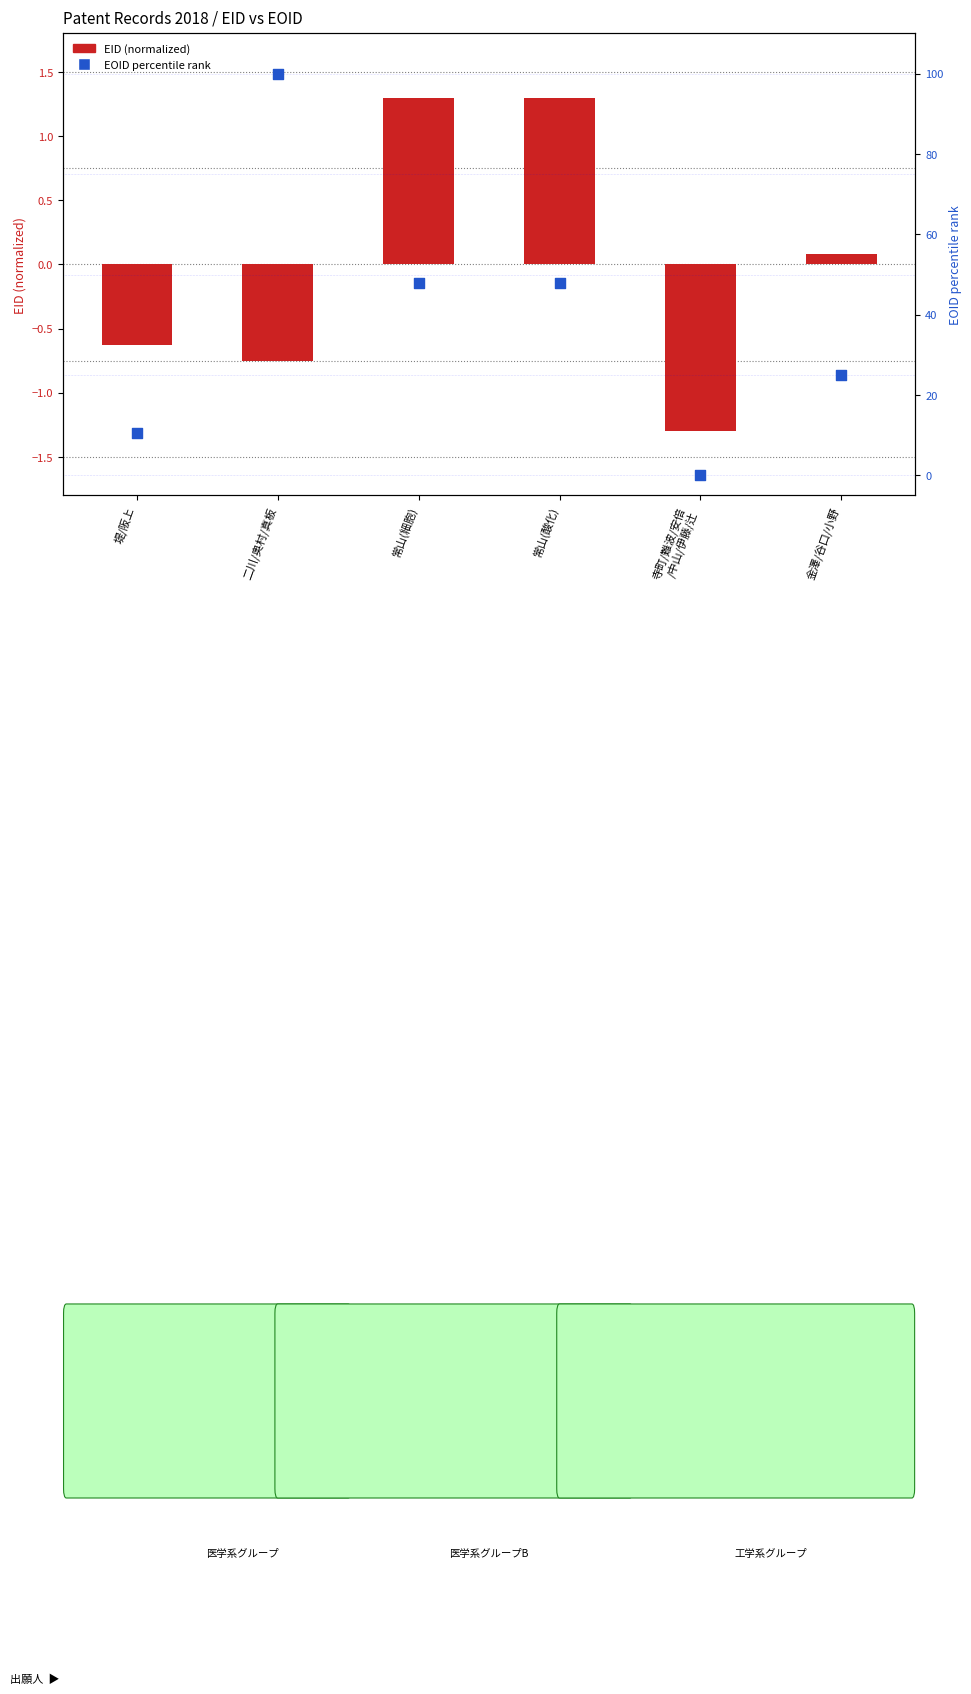

Which series contains the highest Y value?

EOID percentile rank